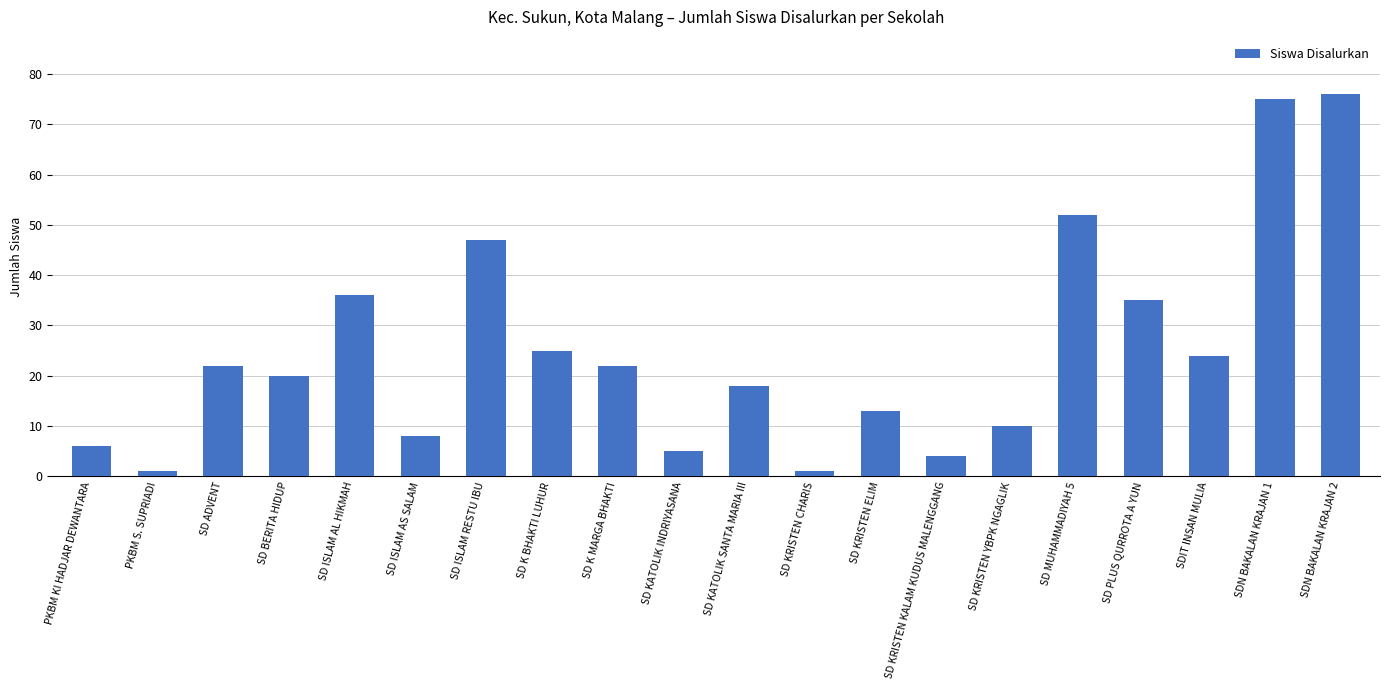

The chart shows a value of 1 at PKBM S. SUPRIADI. True or false?

True